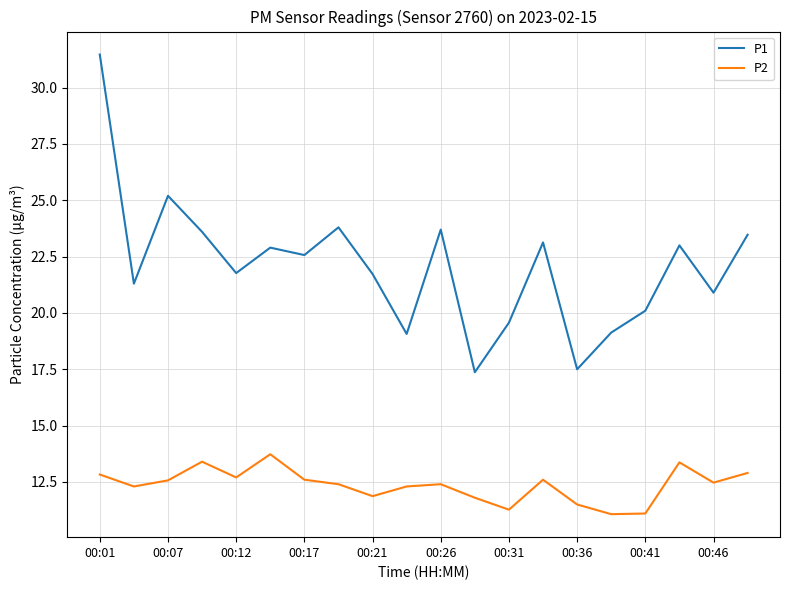

What is the difference between the second highest and minimum values in the P1 series?

7.8